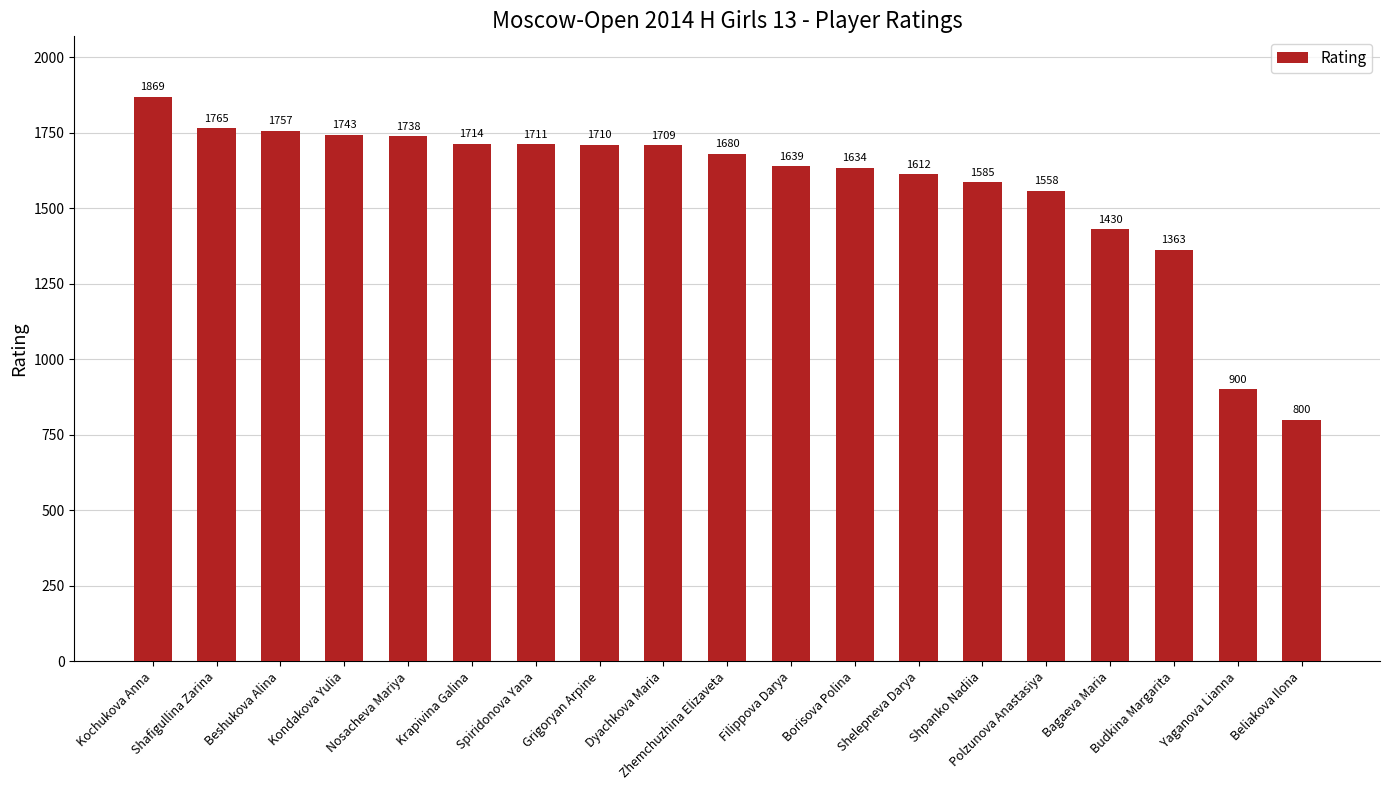

Rank the categories by value from highest to lowest.

Kochukova Anna, Shafigullina Zarina, Beshukova Alina, Kondakova Yulia, Nosacheva Mariya, Krapivina Galina, Spiridonova Yana, Grigoryan Arpine, Dyachkova Maria, Zhemchuzhina Elizaveta, Filippova Darya, Borisova Polina, Shelepneva Darya, Shpanko Nadiia, Polzunova Anastasiya, Bagaeva Maria, Budkina Margarita, Yaganova Lianna, Beliakova Ilona